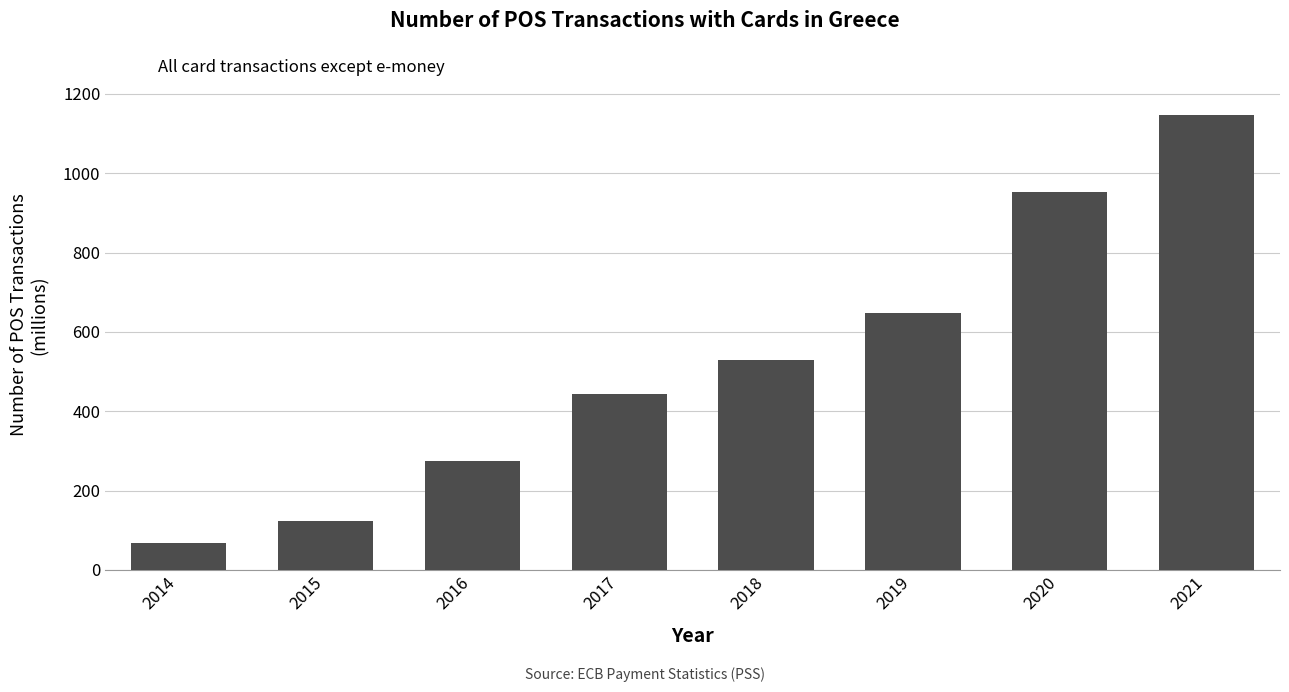

What is the value of the 2nd bar from the left?

122.4